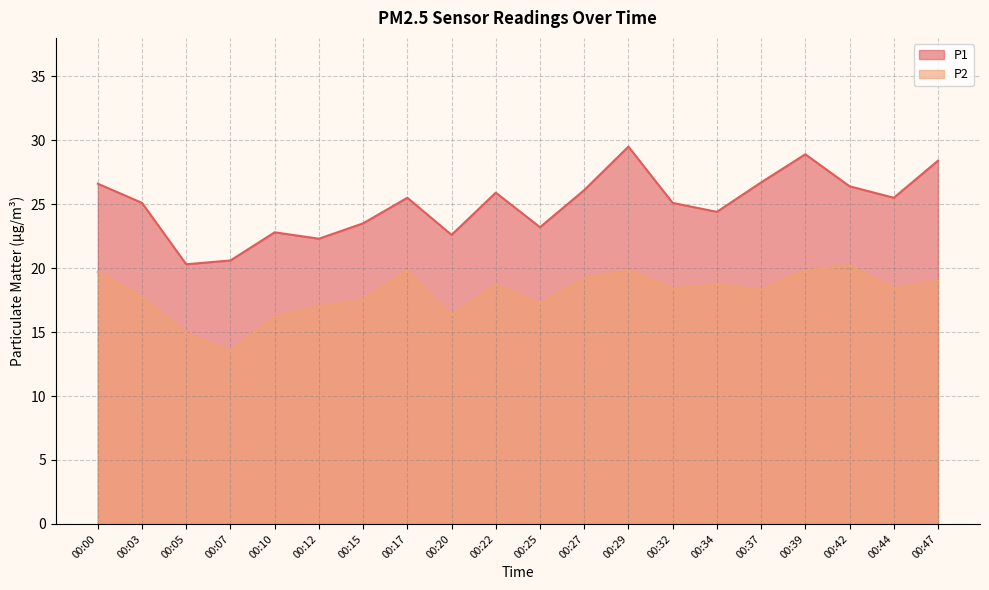

At which label is P1 closest to 24?

00:34